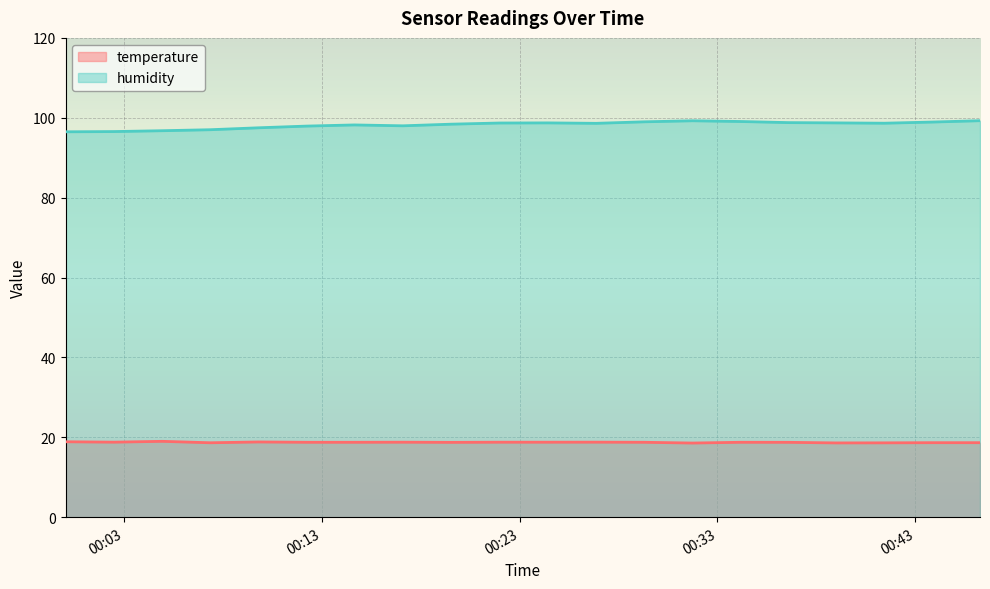

How many lines are shown in the chart?

2